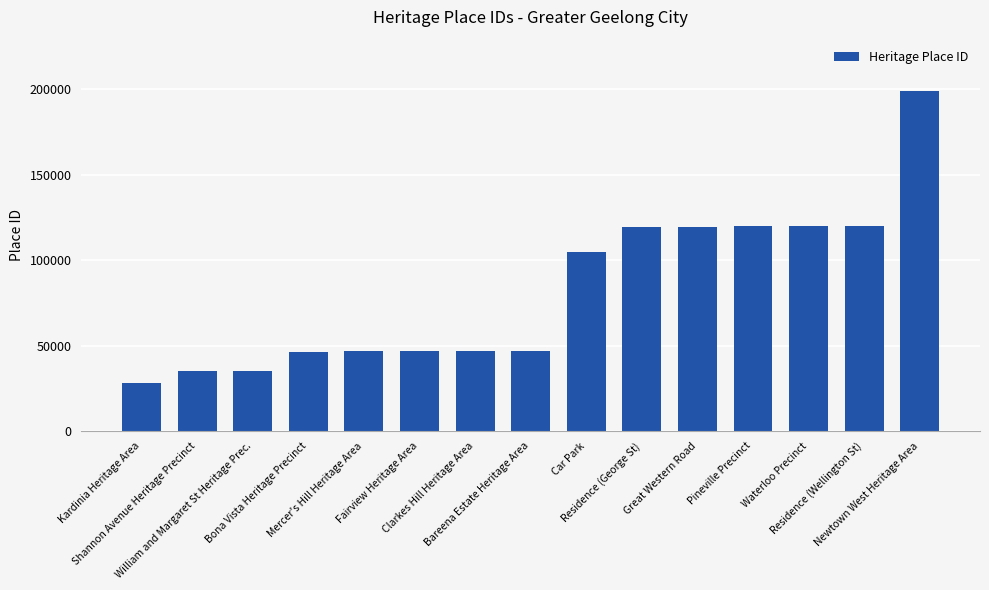

What is the value of the 7th bar from the left?

46773